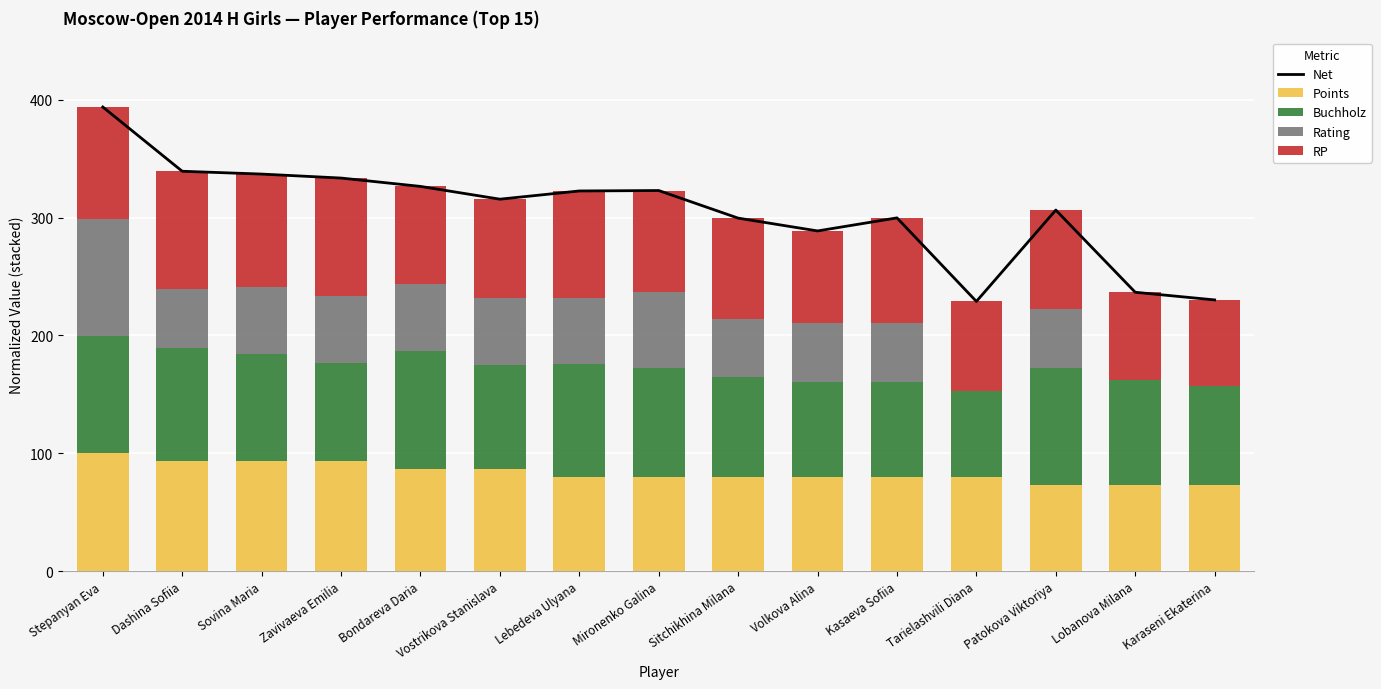

Which category has the highest value in the Points series?

Stepanyan Eva